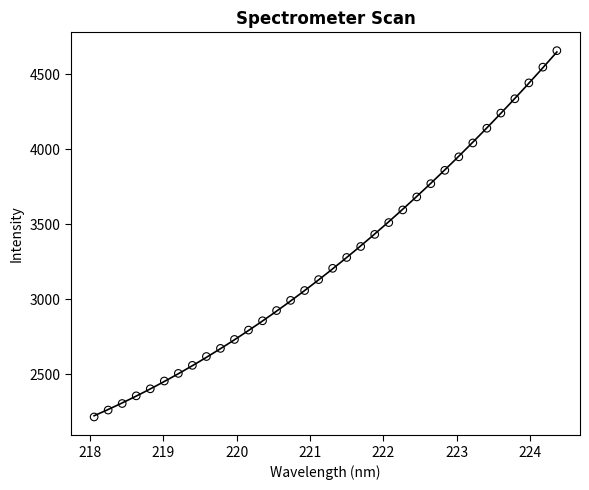

What is the range of Y values (max minus min)?

2439.5